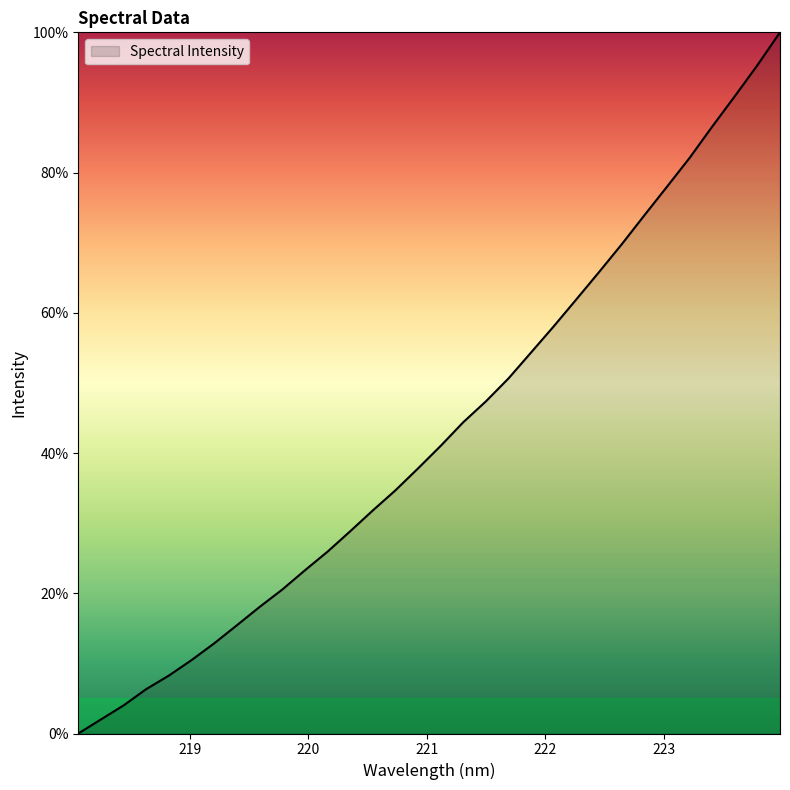

What is the maximum value shown in the chart?

100.0